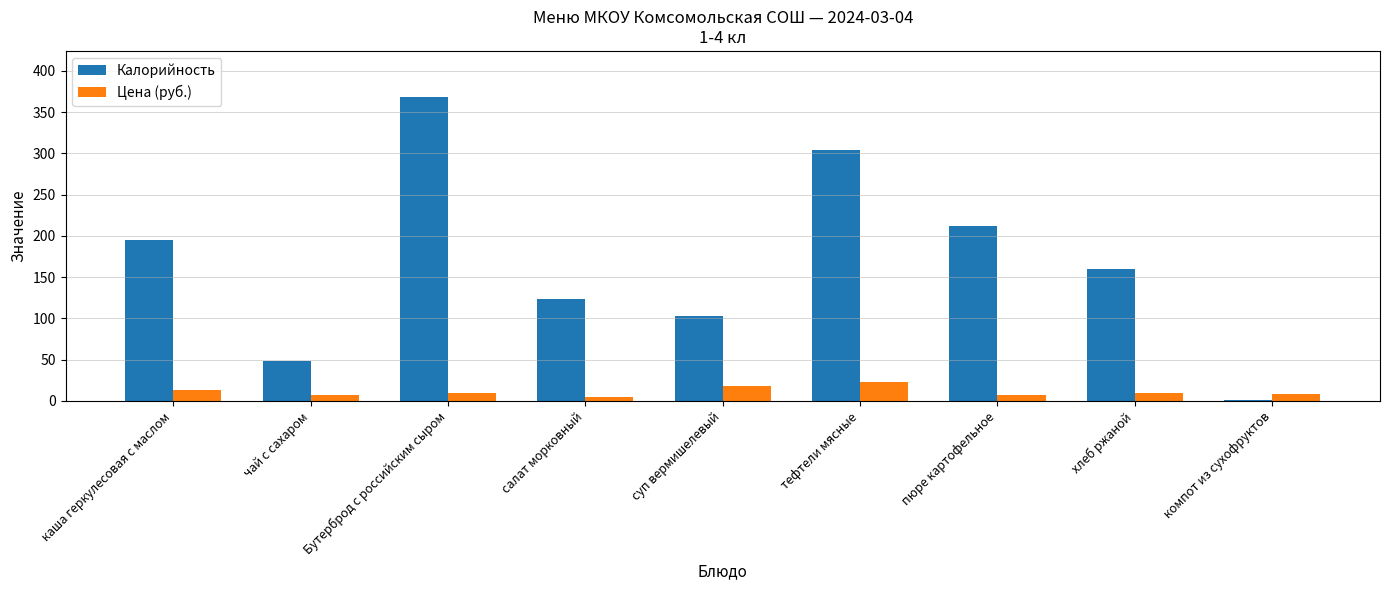

What is the sum of the Калорийность values at каша геркулесовая с маслом and тефтели мясные?

498.2